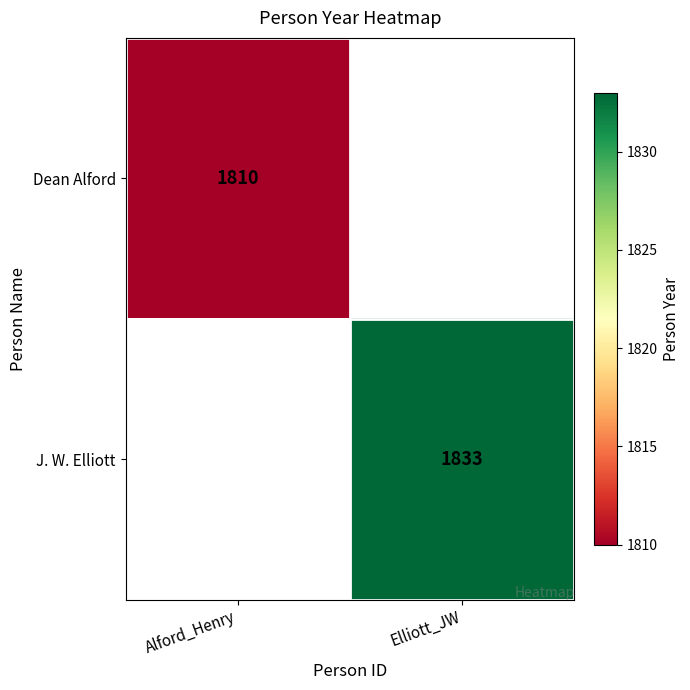

True or false: J. W. Elliott has a value of 1833 at Elliott_JW.

True